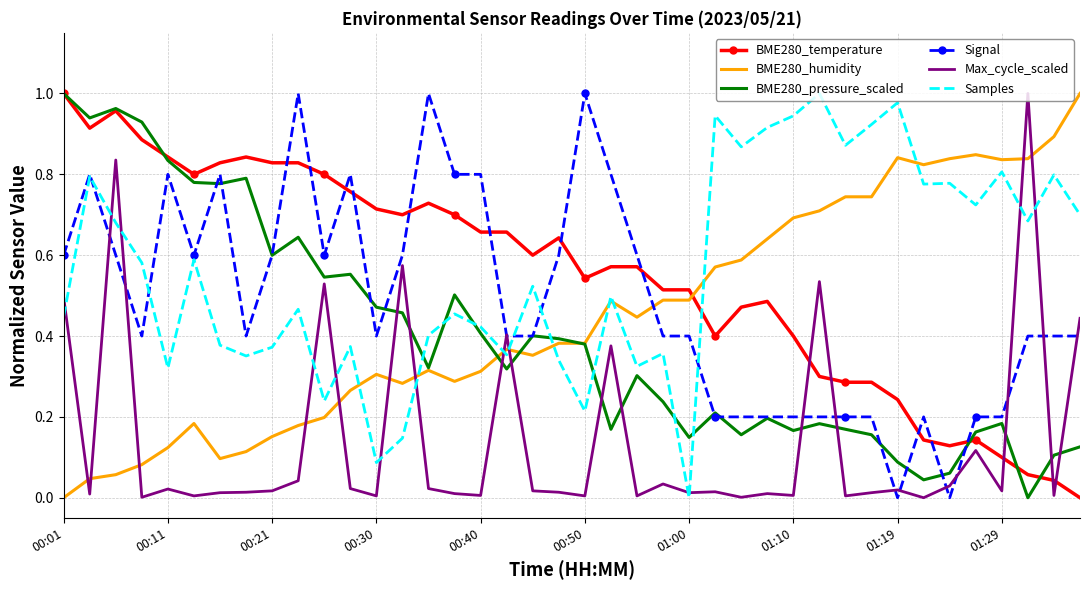

True or false: BME280_humidity and BME280_pressure_scaled cross at least once.

True